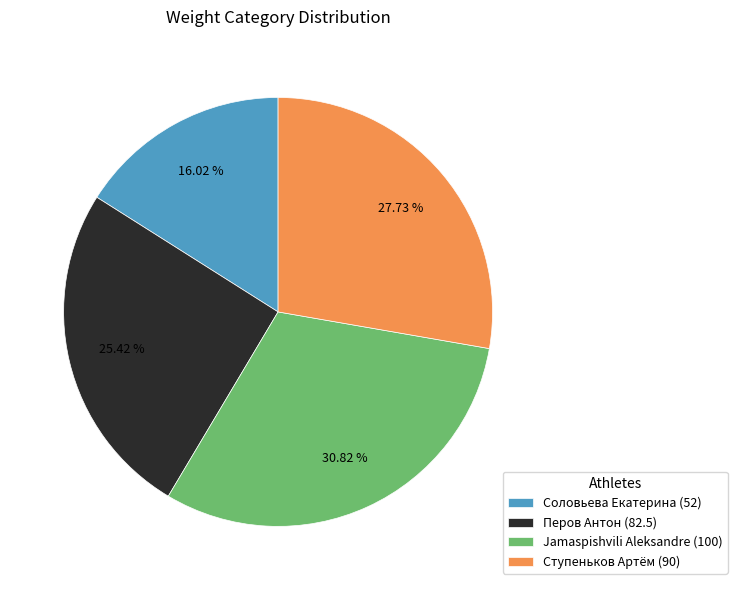

To the nearest percent, what is the average slice percentage?

25%